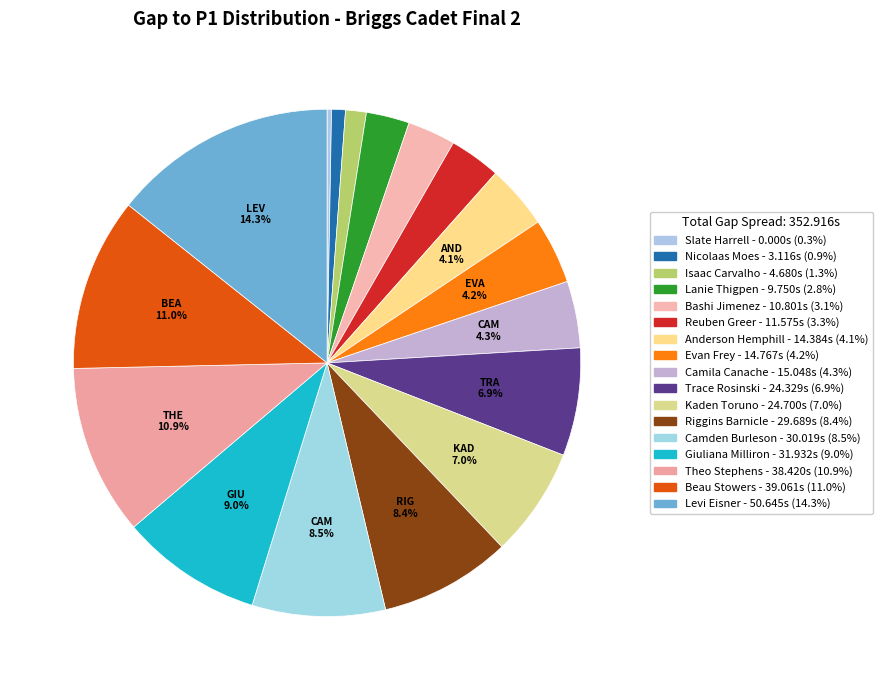

How many slices are in this pie chart?

17